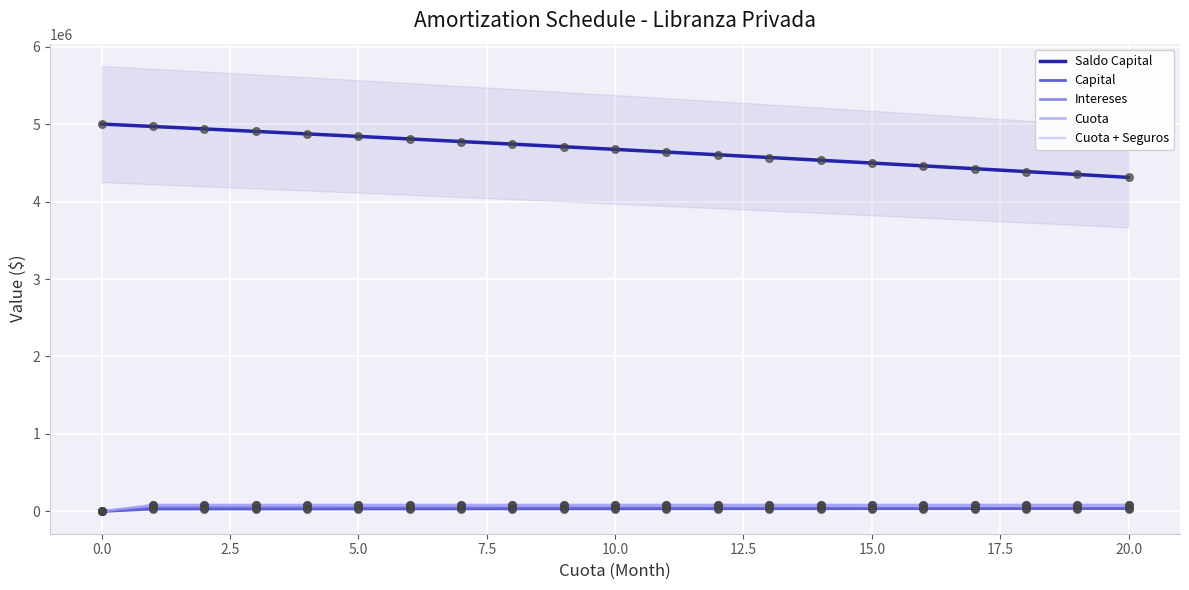

What are all the series names shown in the legend?

Saldo Capital, Capital, Intereses, Cuota, Cuota + Seguros